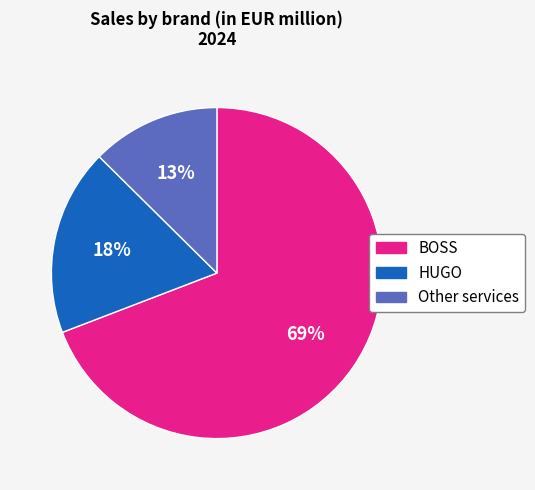

To the nearest percent, what is the combined percentage of Other services and BOSS?

82%